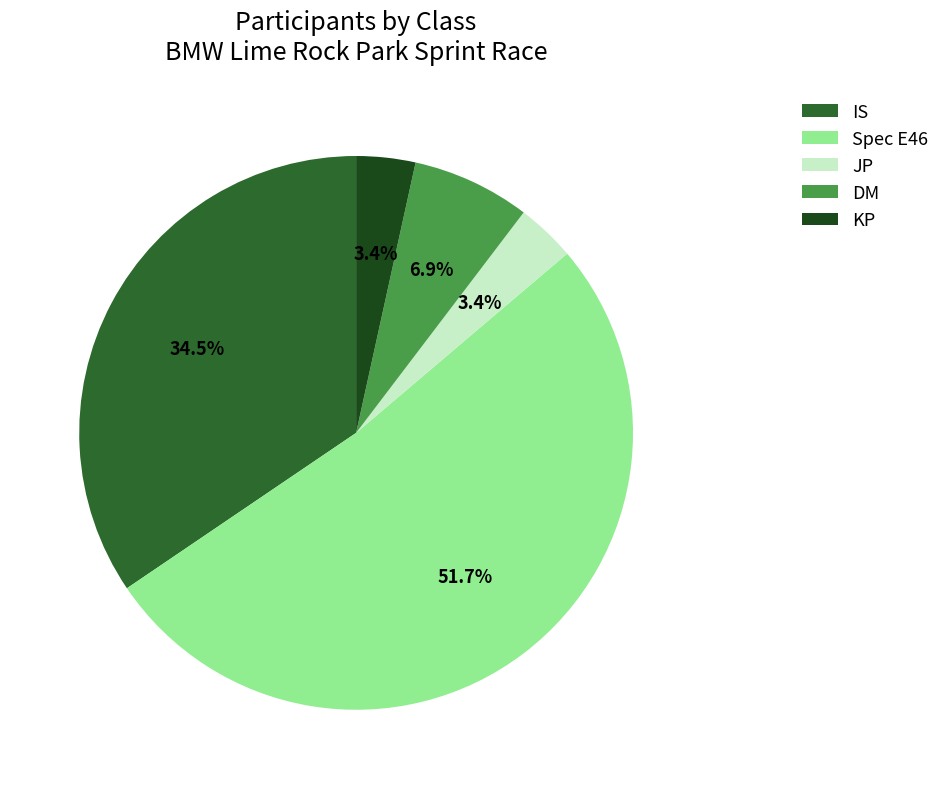

To the nearest percent, what is the difference between the largest and smallest slice percentages?

48%